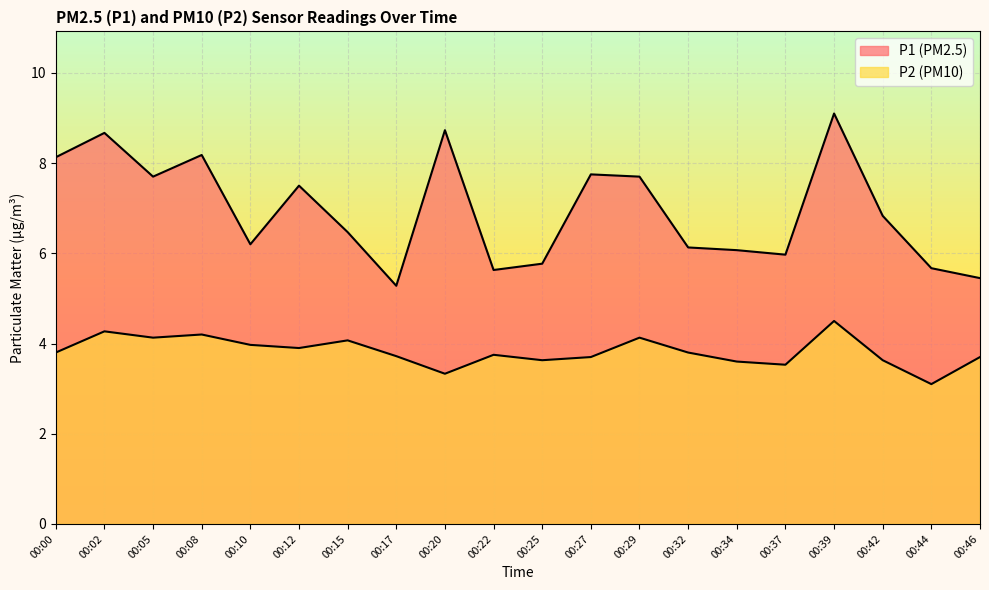

What is the difference between the highest and lowest values at 00:12?

3.6